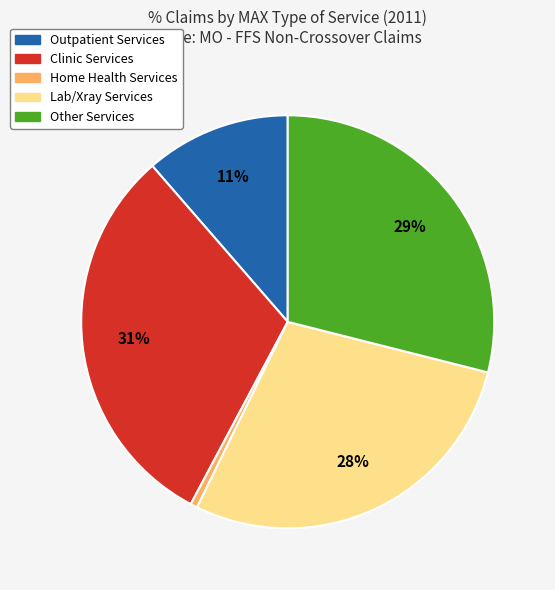

Is there any slice that represents more than half of the pie?

No